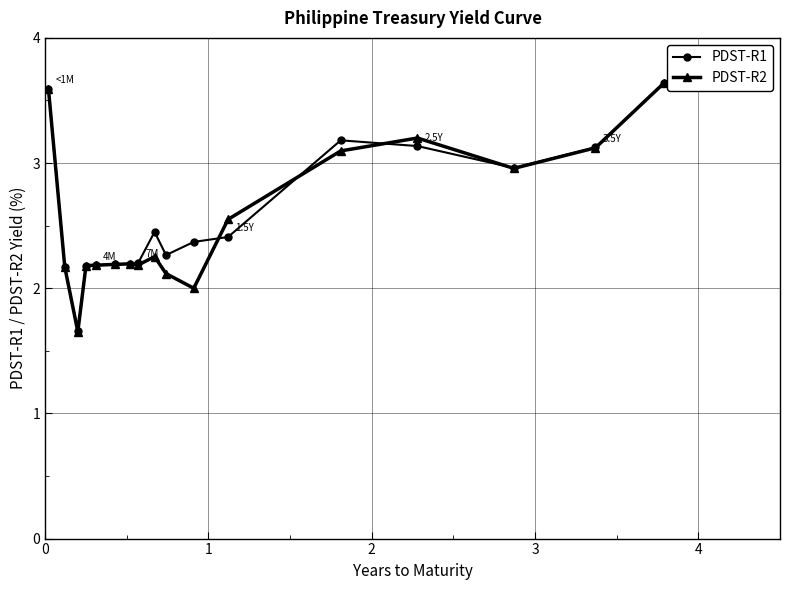

Does the chart have visible grid lines?

Yes